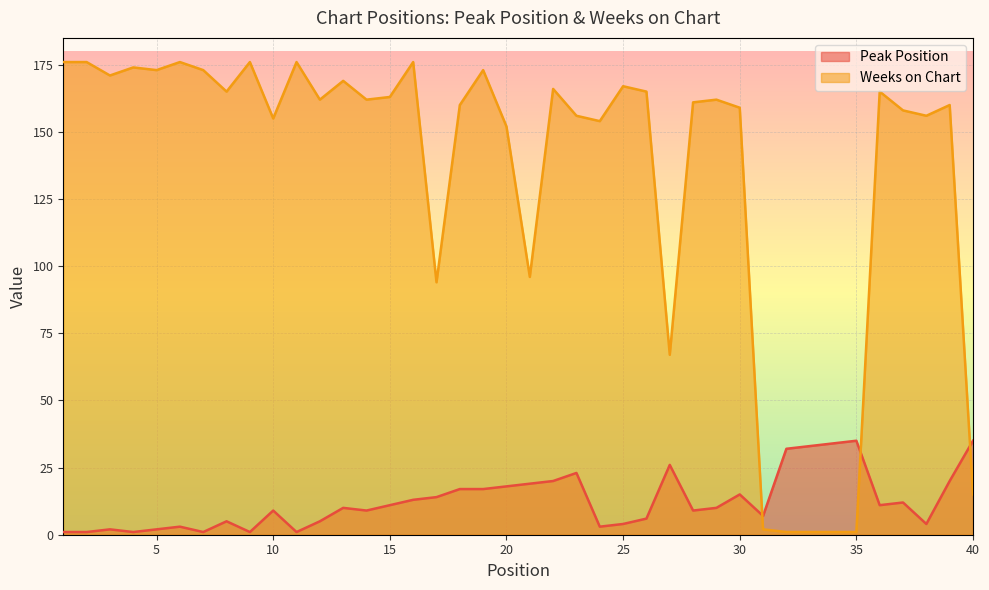

What is the difference between the maximum and second lowest values in the Peak Position series?

34